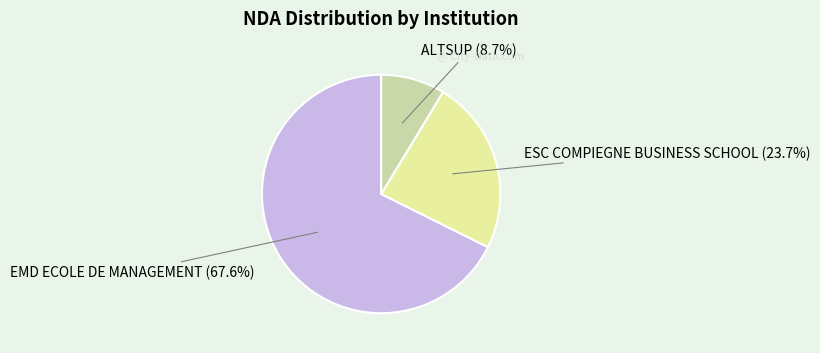

The ALTSUP slice represents 16% of the pie. True or false?

False